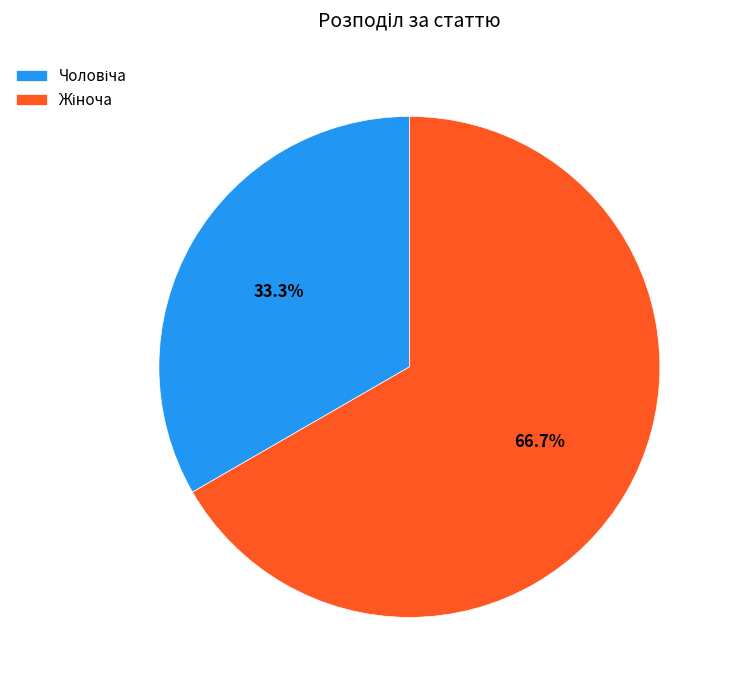

Does any single category account for the majority?

Yes